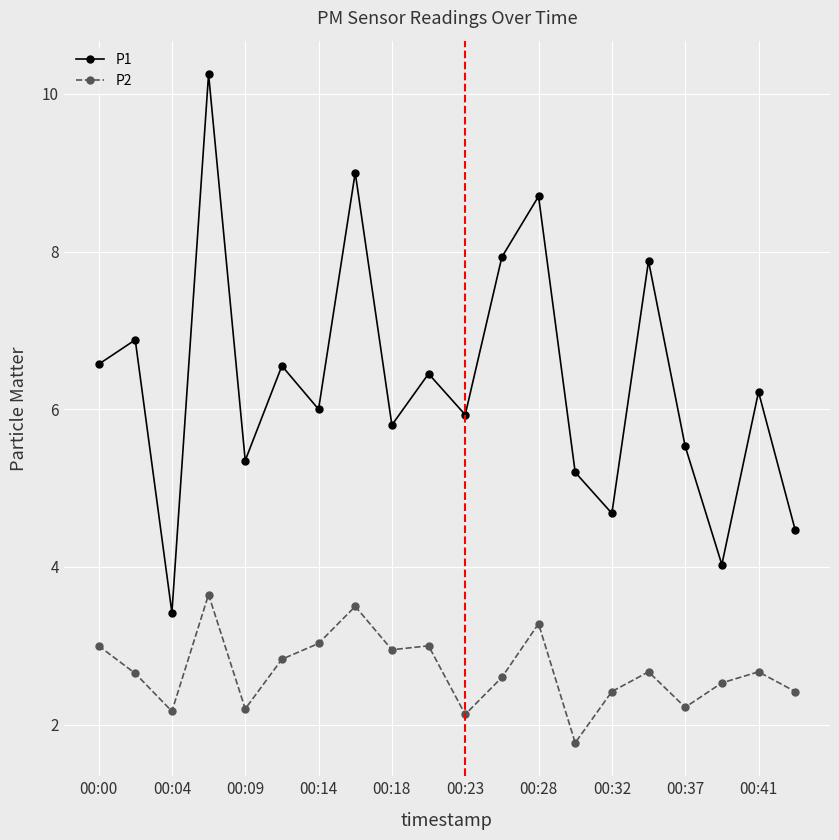

Which series has the largest total across all categories?

P1